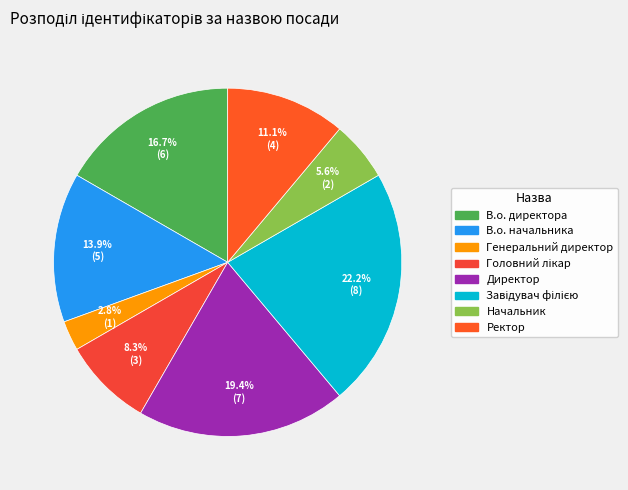

How many segments does this pie chart have?

8